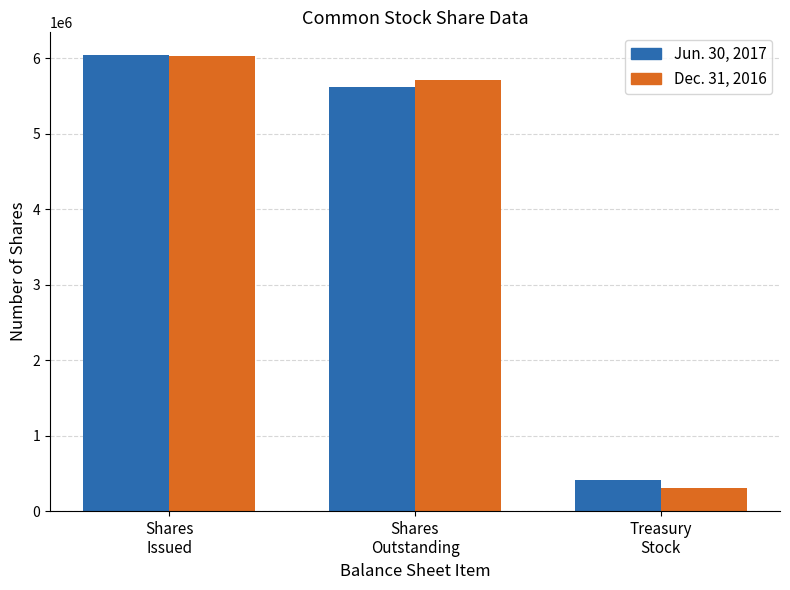

What is the value of the Dec. 31, 2016 bar at the 3rd from the left?

311326